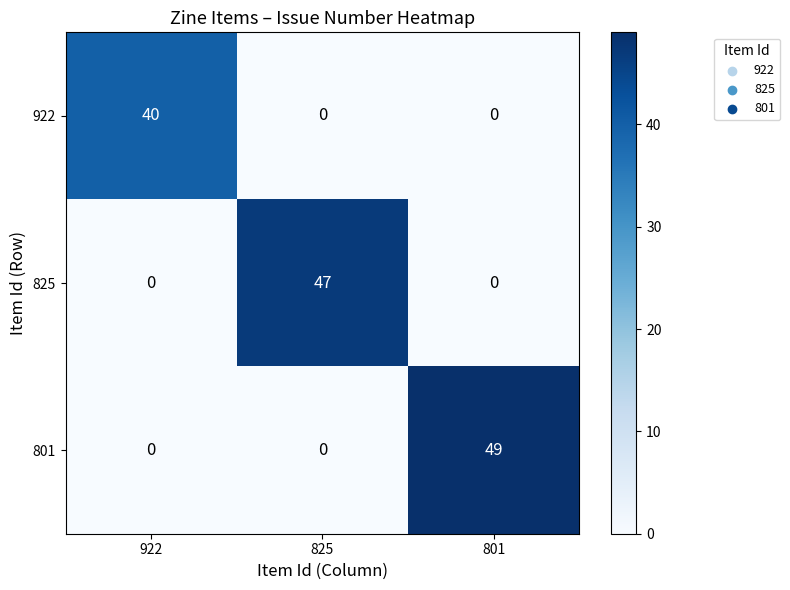

What value does the 922 series have at 922?

40